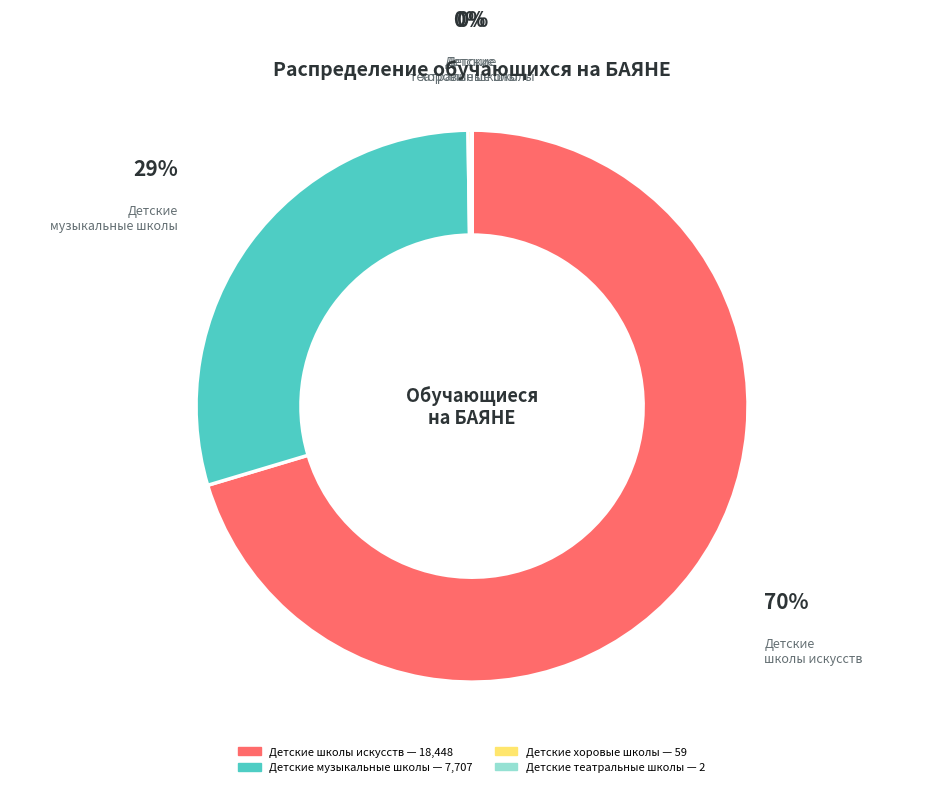

Does any single category account for the majority?

Yes